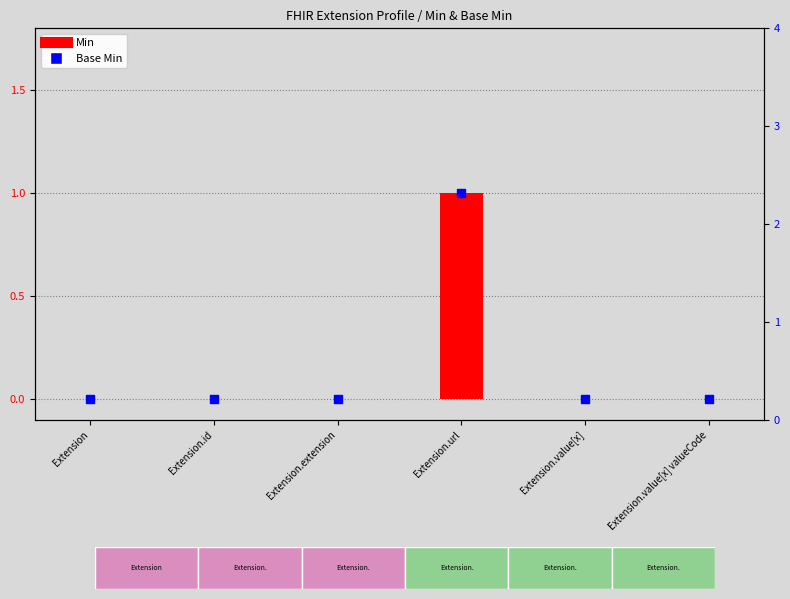

Which series has the widest spread of Y values?

Min